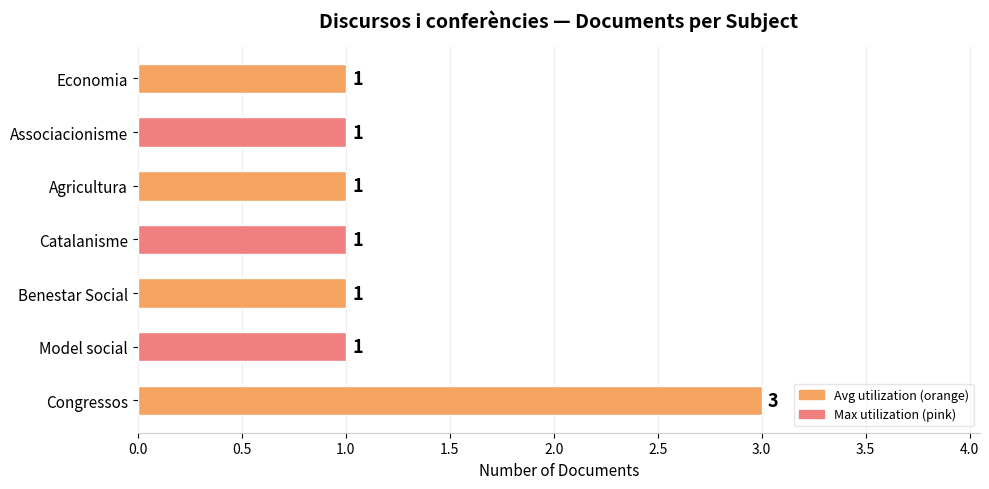

What is the sum of all values?

9